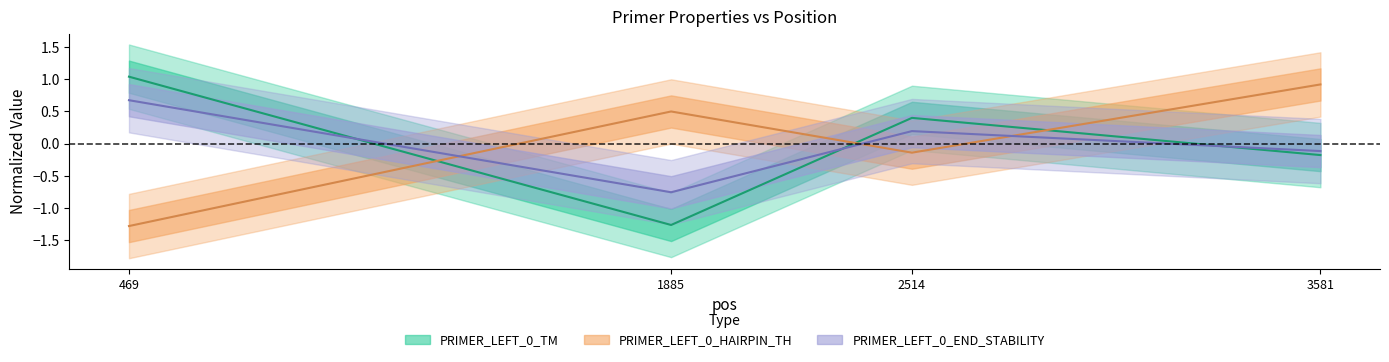

Rank the categories by PRIMER_LEFT_0_END_STABILITY value from highest to lowest.

469, 2514, 3581, 1885